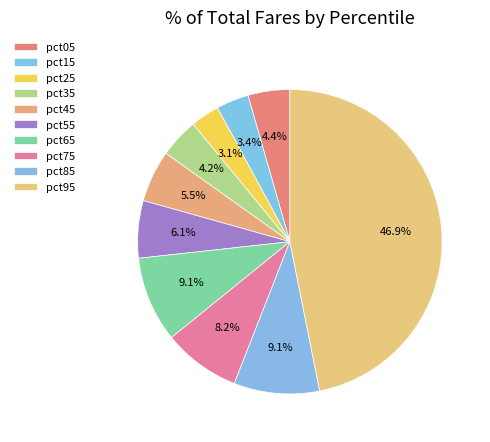

The pct95 slice represents 53% of the pie. True or false?

False